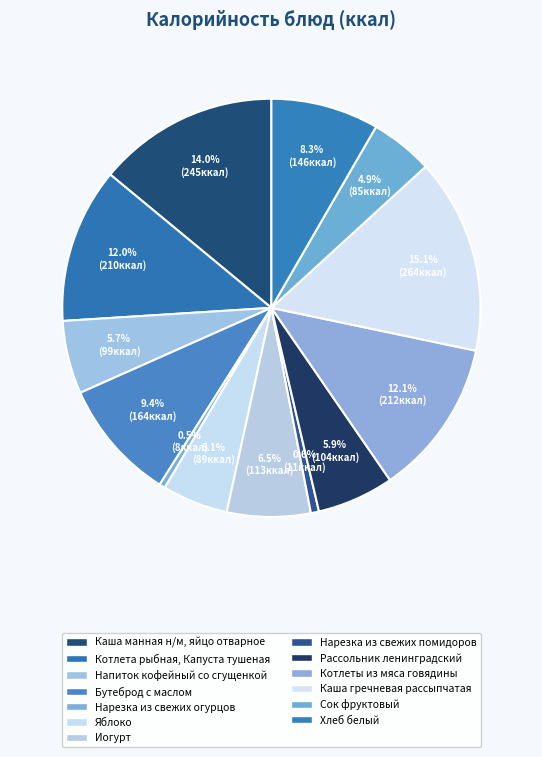

To the nearest percent, what percentage of the pie is Хлеб белый?

8%